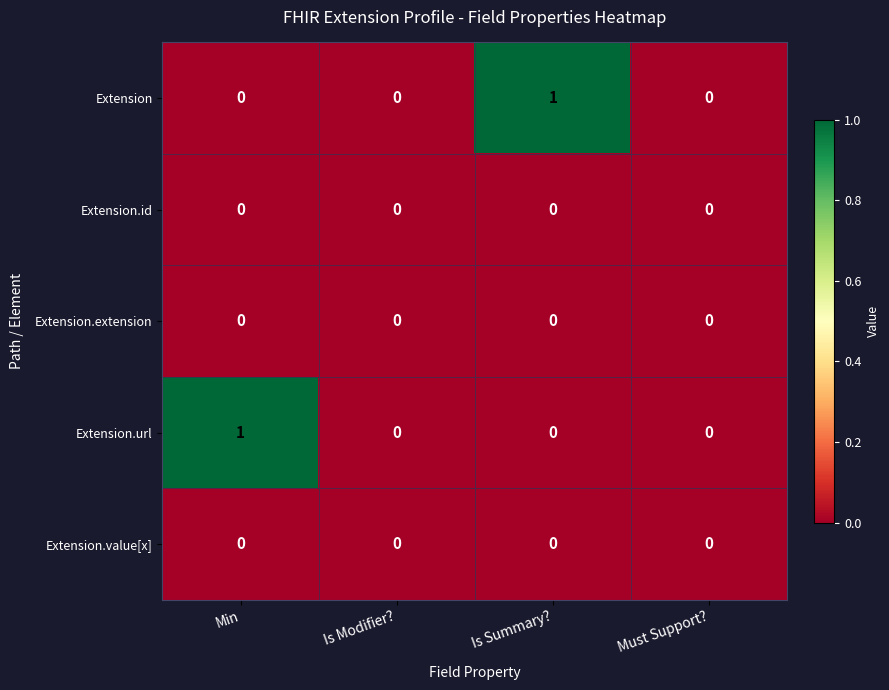

Which series changed the most between Min and Must Support??

Extension.url